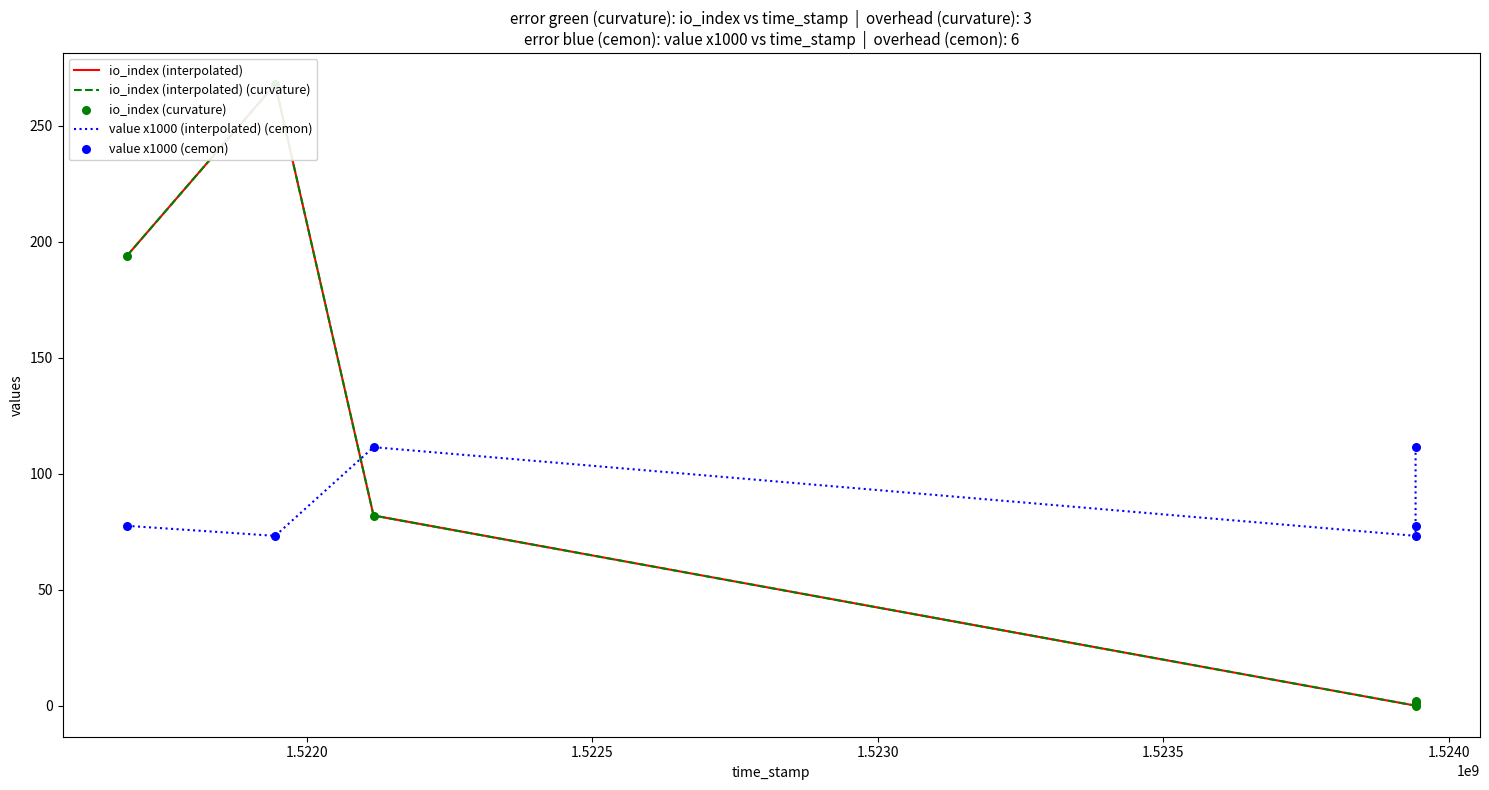

At which category is the sum across all series the highest?

1.5220